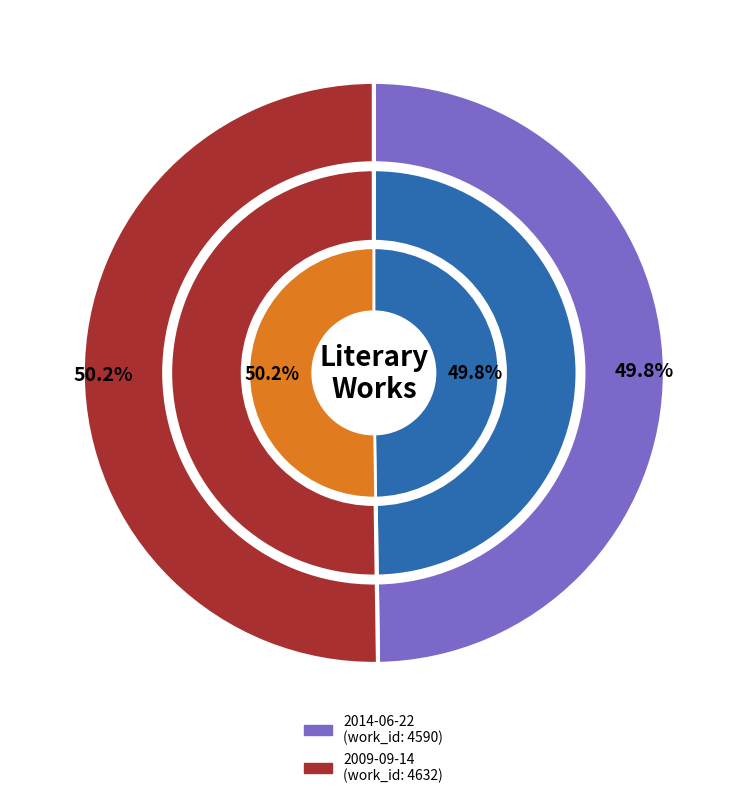

How many segments does this pie chart have?

2